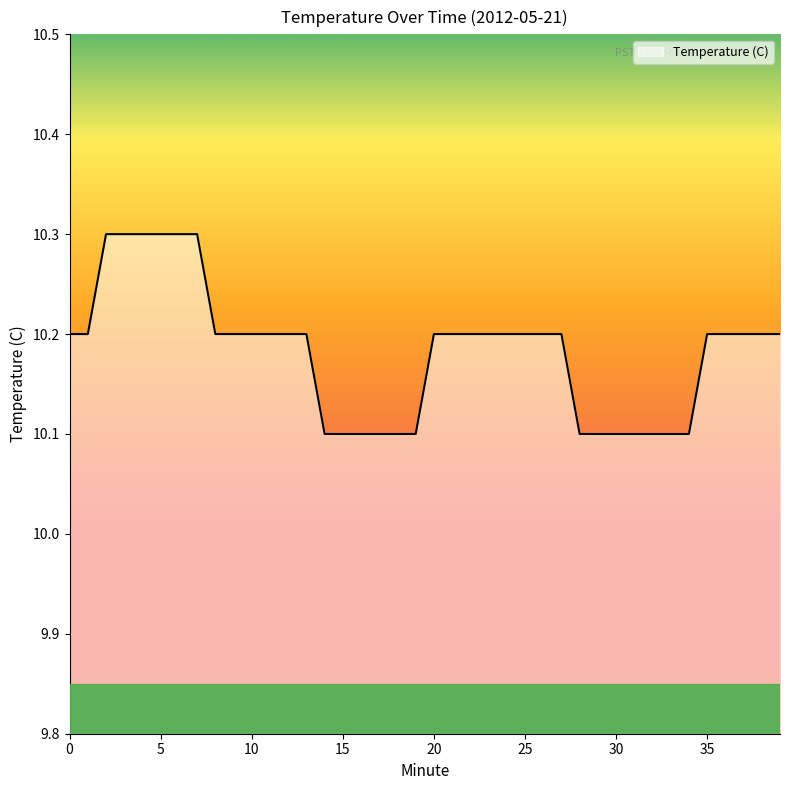

What is the minimum value shown in the chart?

10.1